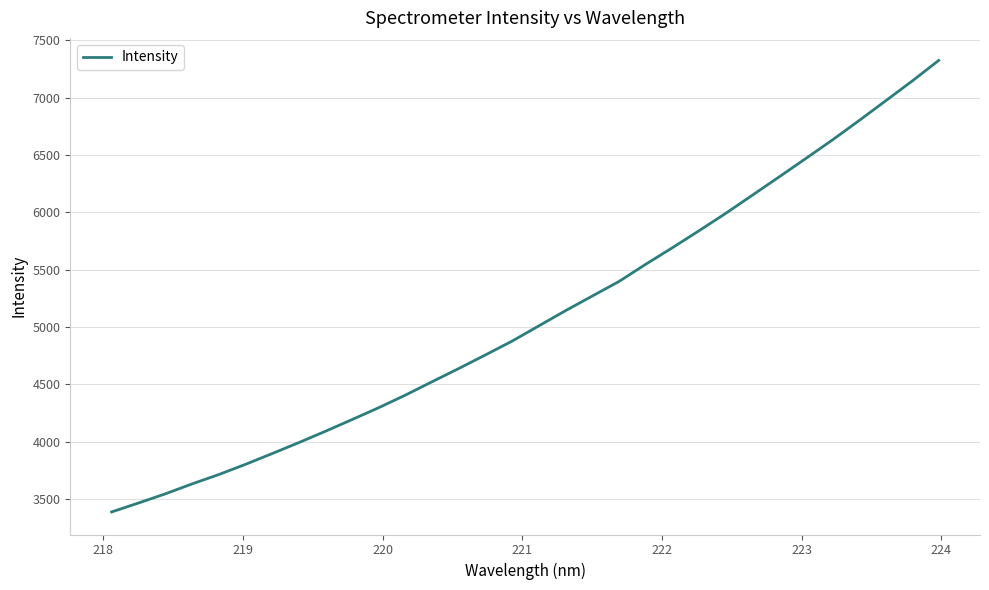

What is the maximum value shown in the chart?

7324.2